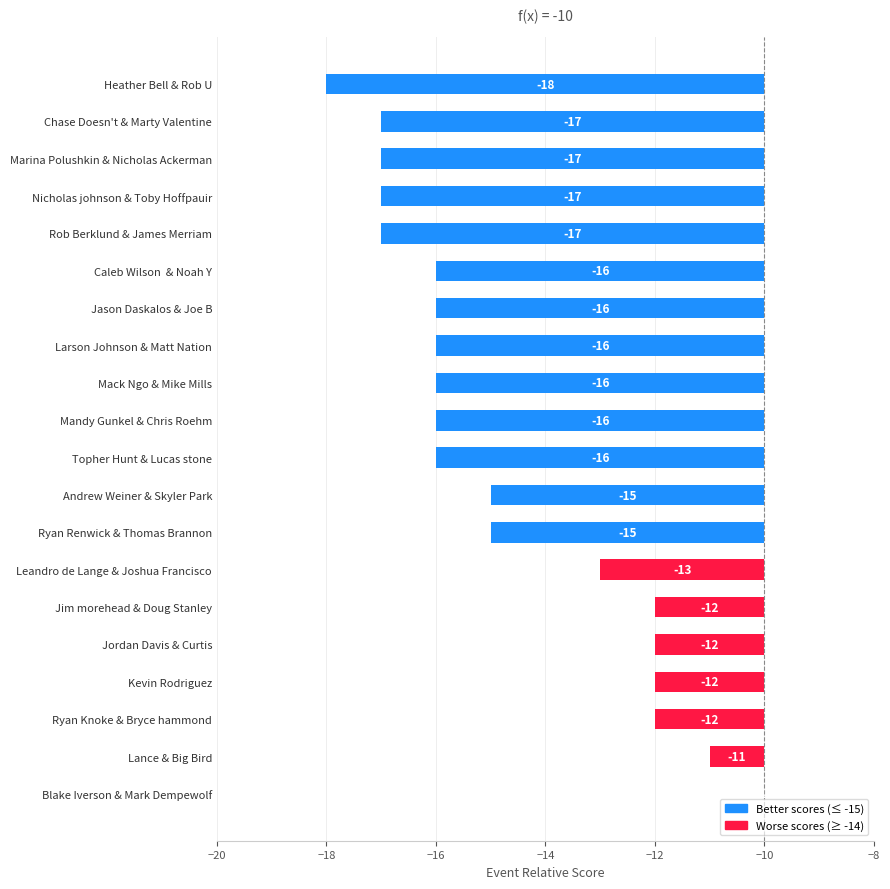

What is the difference between the values at Jordan Davis & Curtis and Mack Ngo & Mike Mills?

4